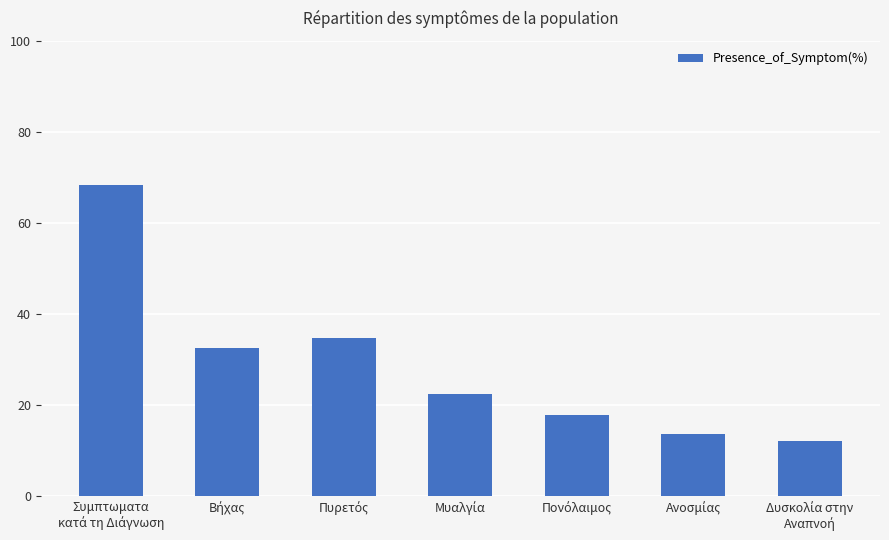

Reading left to right, list all the values displayed in this chart.

68.4	32.4	34.6	22.5	17.7	13.5	12.0